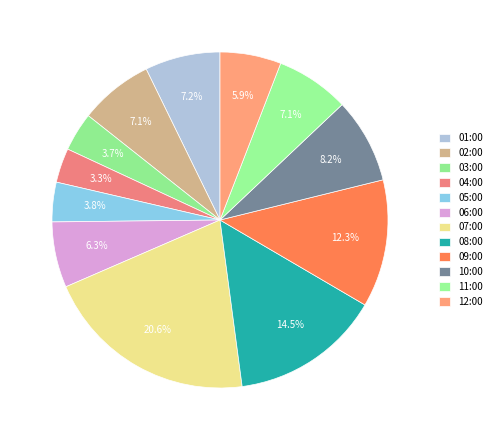

How many slices are in this pie chart?

12